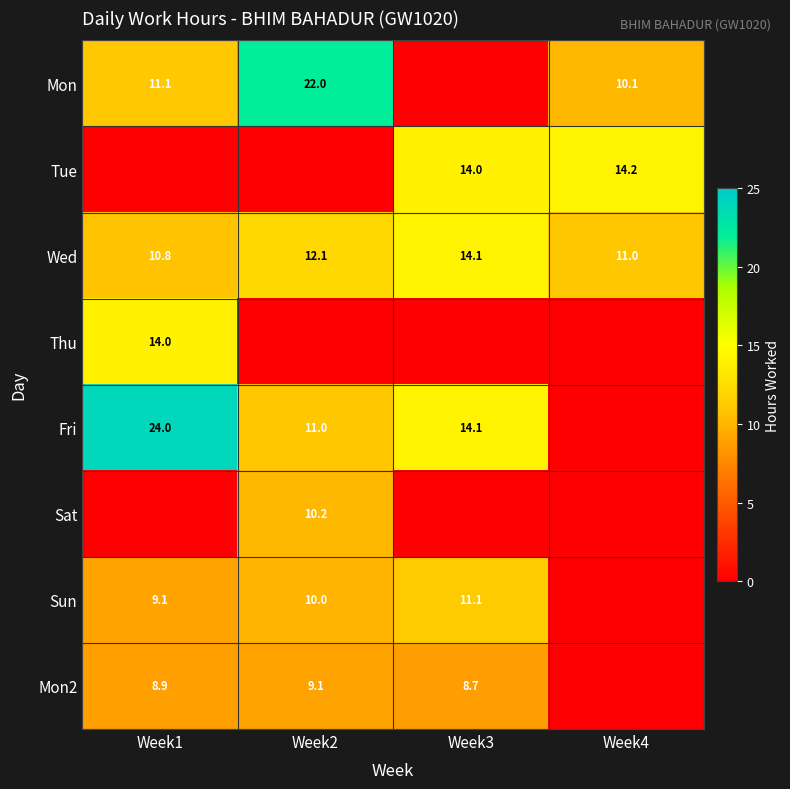

Is the value of Mon2 at Week2 greater than the value of Wed at Week1?

No